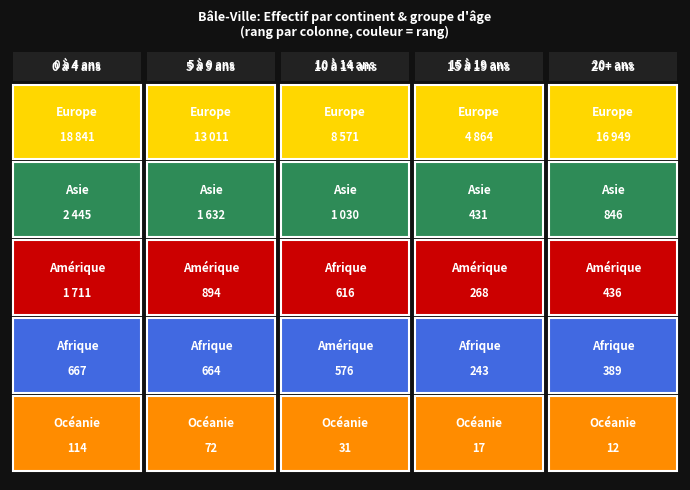

Is the value of Océanie at 4 greater than the value of Asie at 0?

No